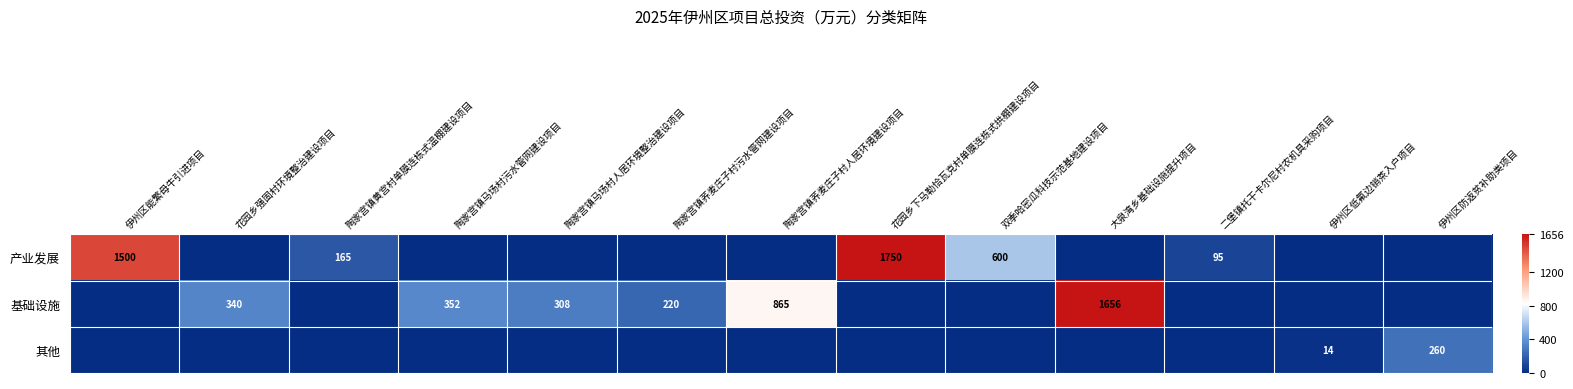

What is the total value across all series at 陶家宫镇马场村污水管网建设项目?

352.0